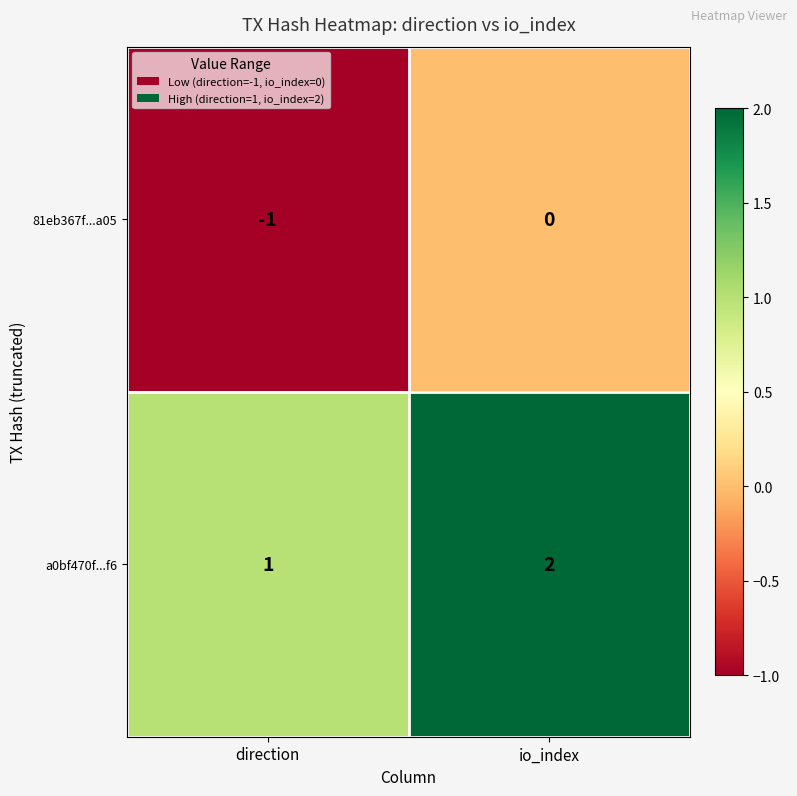

Is it true that a0bf470f...f6 equals 2 at io_index?

True